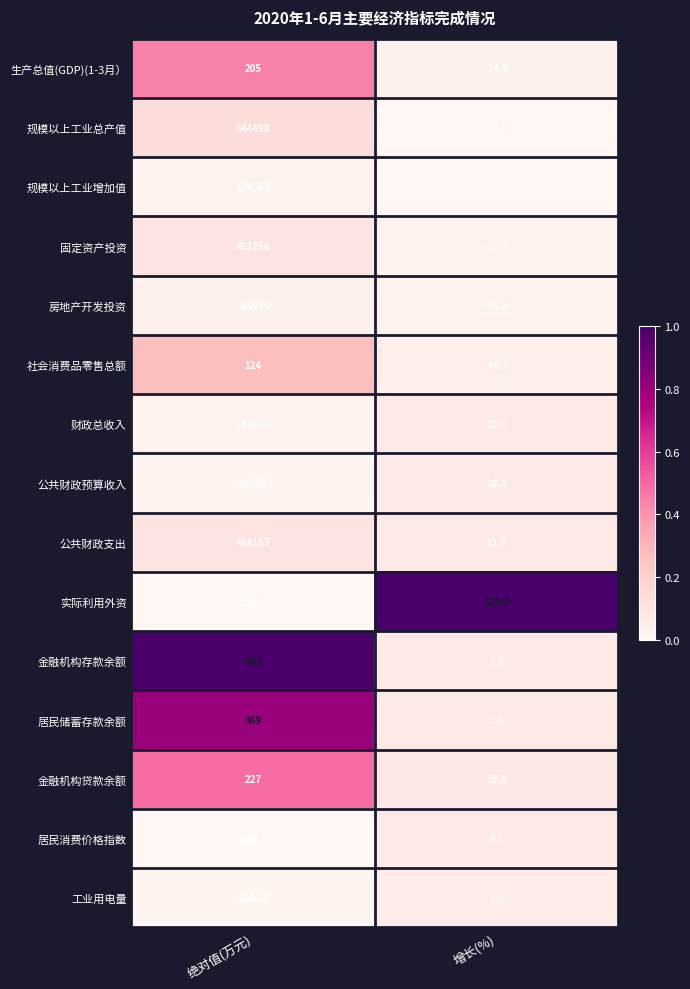

Which category has the highest value in the 金融机构贷款余额 series?

绝对值(万元)